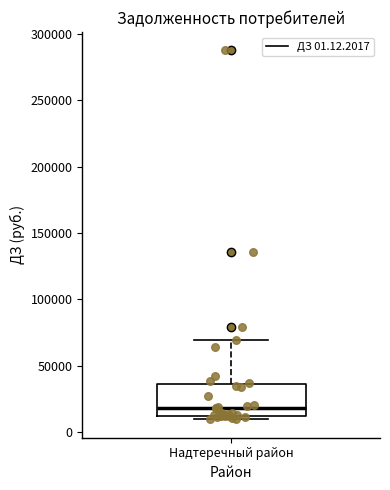

Read this box plot against the y-axis: the position of the median line, the range covered by the box, and the ends of both whiskers. The values are not printed on the chart, so give them approximately, as read against the axis.

median 20000, box 10000 to 35000, whiskers 10000 (just below the box's lower edge) to 70000